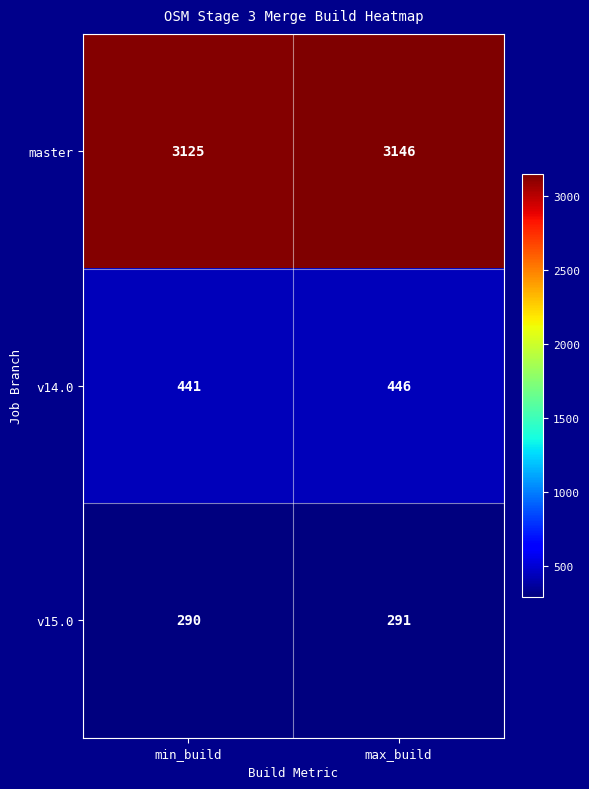

What is the minimum value shown in the chart?

290